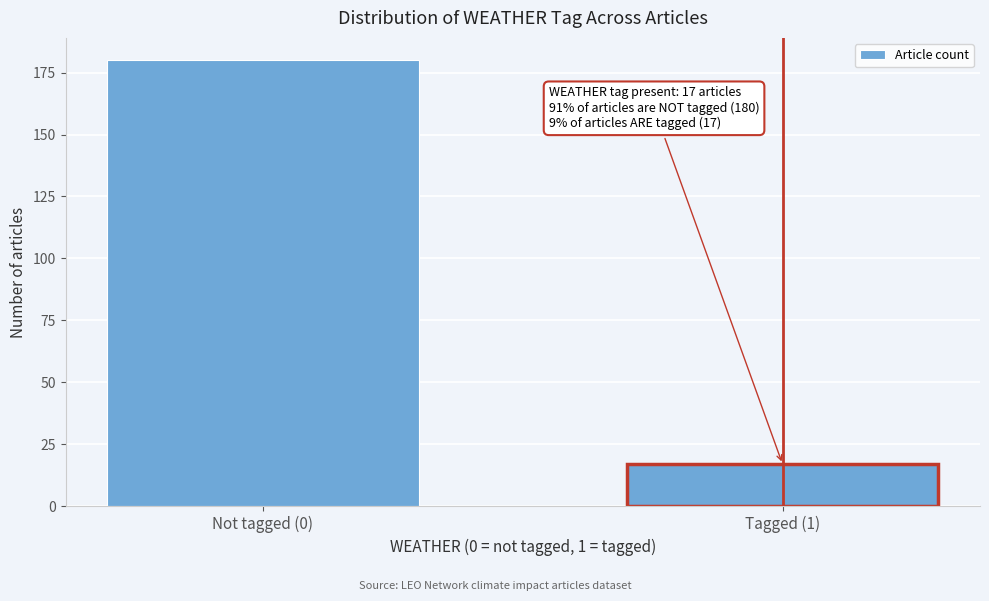

Reading left to right, list all the values displayed in this chart.

180	17